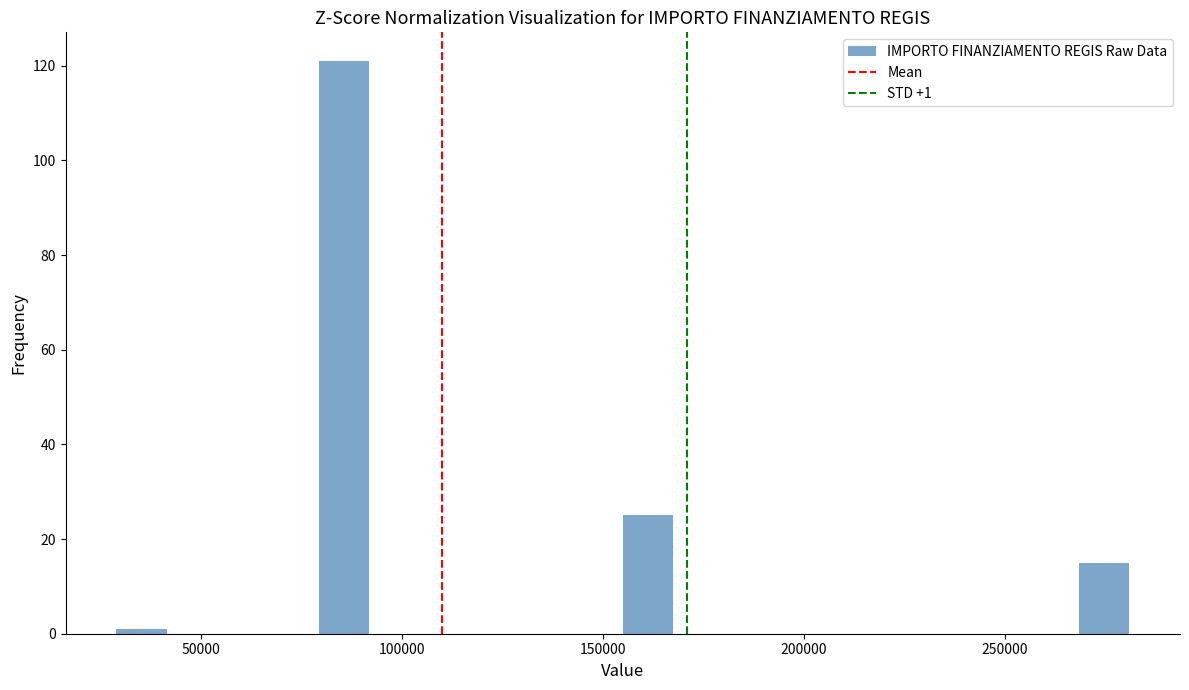

Around what value on the x-axis is the tallest bar? Give the approximate position of its centre, as read against the axis.

85000